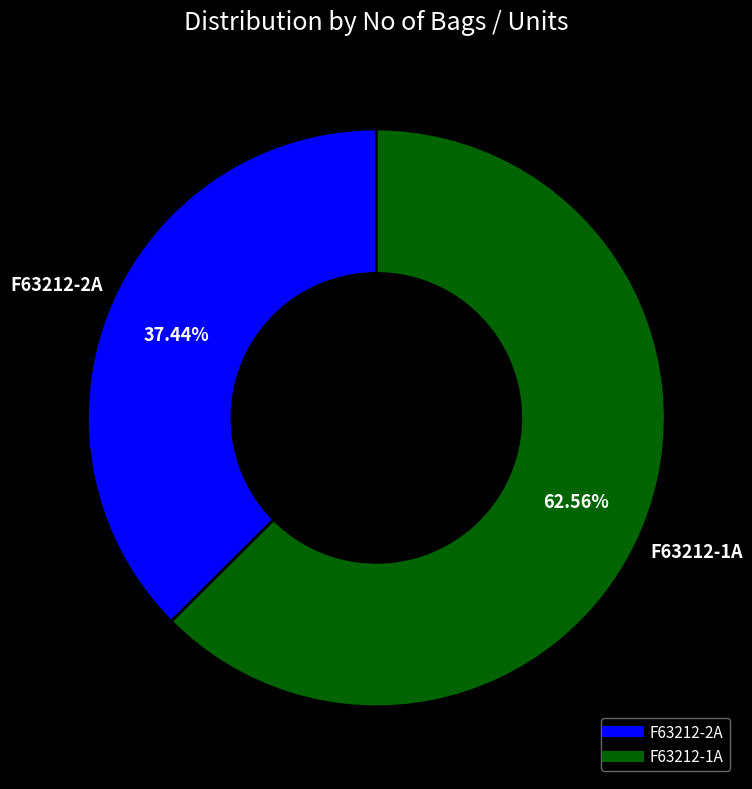

To the nearest percent, what portion does F63212-1A represent?

63%